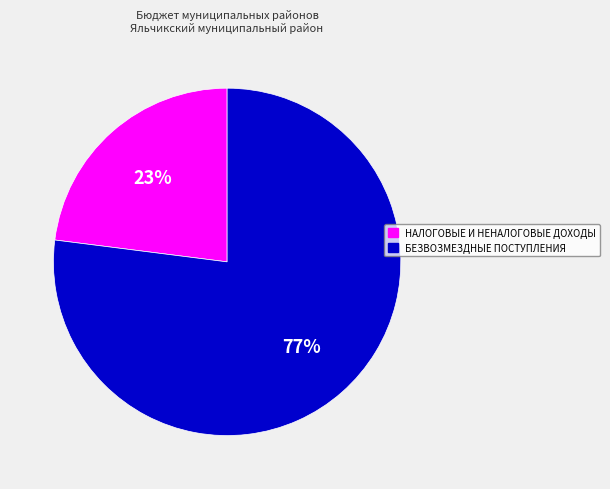

What is the largest slice in the pie chart?

БЕЗВОЗМЕЗДНЫЕ ПОСТУПЛЕНИЯ